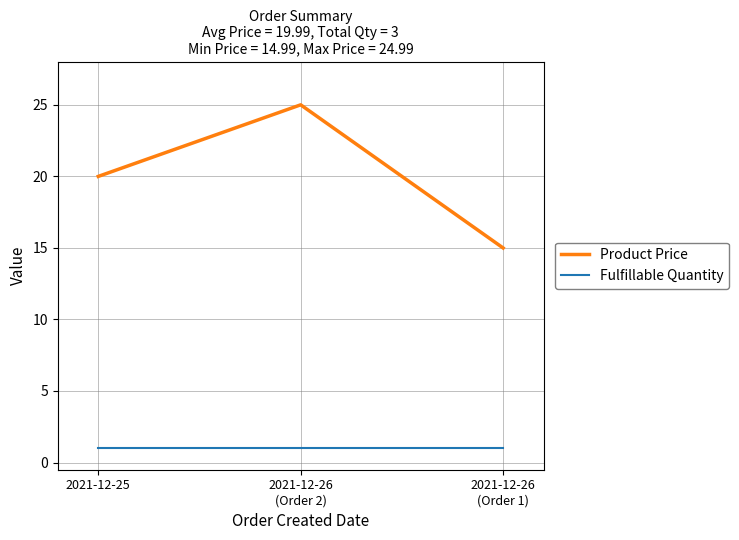

What are all the series names shown in the legend?

Product Price, Fulfillable Quantity